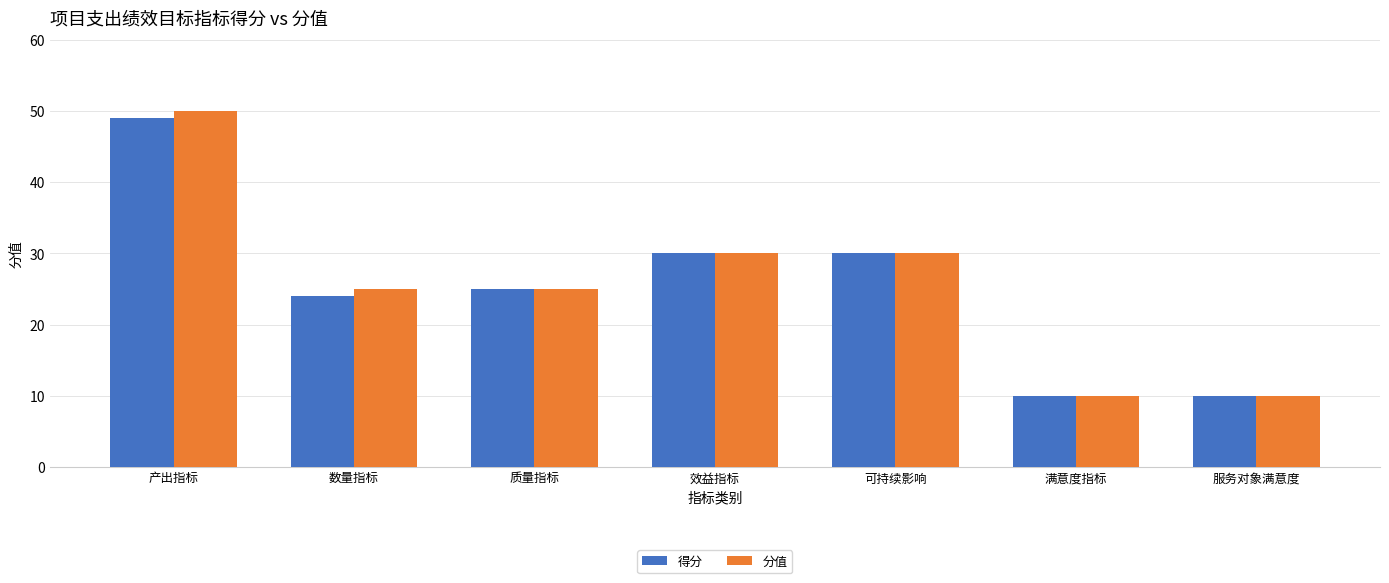

What is the difference between the maximum and minimum values in the 得分 series?

39